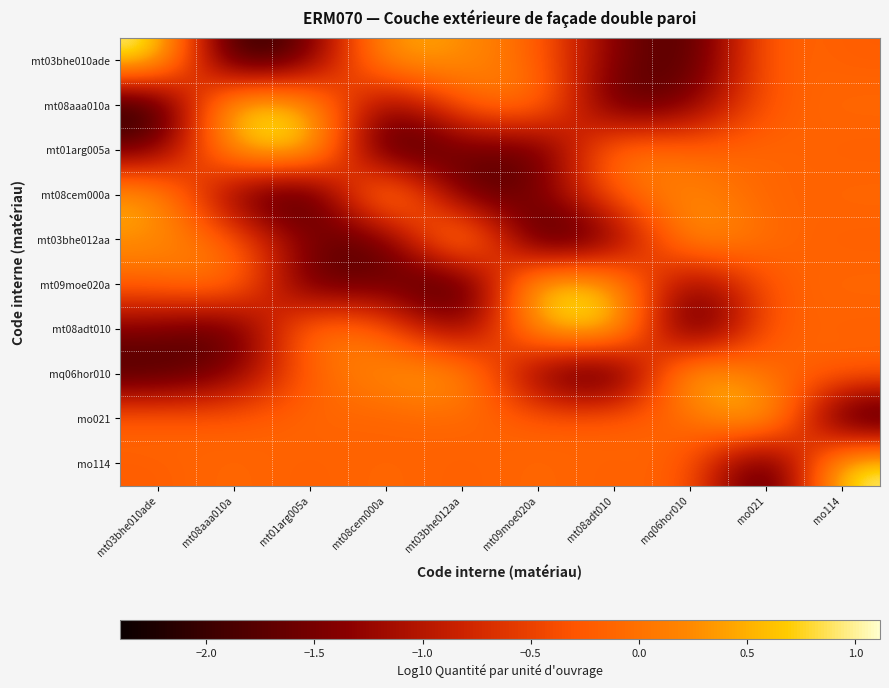

Reading left to right, what are all the values shown in this chart?

mt03bhe010ade: mt03bhe010ade=1.1	mt08aaa010a=-2.4	mt01arg005a=-1.6	mt08cem000a=0.6	mt03bhe012aa=0.3	mt09moe020a=-0.1	mt08adt010=-1.5	mq06hor010=-2.0	mo021=-0.1	mo114=-0.2
mt08aaa010a: mt03bhe010ade=-2.4	mt08aaa010a=1.1	mt01arg005a=0.6	mt08cem000a=-1.6	mt03bhe012aa=-0.1	mt09moe020a=0.3	mt08adt010=-2.0	mq06hor010=-1.5	mo021=-0.2	mo114=-0.1
mt01arg005a: mt03bhe010ade=-1.6	mt08aaa010a=0.6	mt01arg005a=1.1	mt08cem000a=-2.4	mt03bhe012aa=-1.5	mt09moe020a=-2.0	mt08adt010=0.3	mq06hor010=-0.1	mo021=-0.1	mo114=-0.2
mt08cem000a: mt03bhe010ade=0.6	mt08aaa010a=-1.6	mt01arg005a=-2.4	mt08cem000a=1.1	mt03bhe012aa=-2.0	mt09moe020a=-1.5	mt08adt010=-0.1	mq06hor010=0.3	mo021=-0.2	mo114=-0.1
mt03bhe012aa: mt03bhe010ade=0.3	mt08aaa010a=-0.1	mt01arg005a=-1.5	mt08cem000a=-2.0	mt03bhe012aa=1.1	mt09moe020a=-2.4	mt08adt010=-1.6	mq06hor010=0.6	mo021=-0.1	mo114=-0.2
mt09moe020a: mt03bhe010ade=-0.1	mt08aaa010a=0.3	mt01arg005a=-2.0	mt08cem000a=-1.5	mt03bhe012aa=-2.4	mt09moe020a=1.1	mt08adt010=0.6	mq06hor010=-1.6	mo021=-0.2	mo114=-0.1
mt08adt010: mt03bhe010ade=-1.5	mt08aaa010a=-2.0	mt01arg005a=0.3	mt08cem000a=-0.1	mt03bhe012aa=-1.6	mt09moe020a=0.6	mt08adt010=1.1	mq06hor010=-2.4	mo021=-0.1	mo114=-0.2
mq06hor010: mt03bhe010ade=-2.0	mt08aaa010a=-1.5	mt01arg005a=-0.1	mt08cem000a=0.3	mt03bhe012aa=0.6	mt09moe020a=-1.6	mt08adt010=-2.4	mq06hor010=1.1	mo021=-0.2	mo114=-0.1
mo021: mt03bhe010ade=-0.1	mt08aaa010a=-0.2	mt01arg005a=-0.1	mt08cem000a=-0.2	mt03bhe012aa=-0.1	mt09moe020a=-0.2	mt08adt010=-0.1	mq06hor010=-0.2	mo021=1.1	mo114=-2.4
mo114: mt03bhe010ade=-0.2	mt08aaa010a=-0.1	mt01arg005a=-0.2	mt08cem000a=-0.1	mt03bhe012aa=-0.2	mt09moe020a=-0.1	mt08adt010=-0.2	mq06hor010=-0.1	mo021=-2.4	mo114=1.1